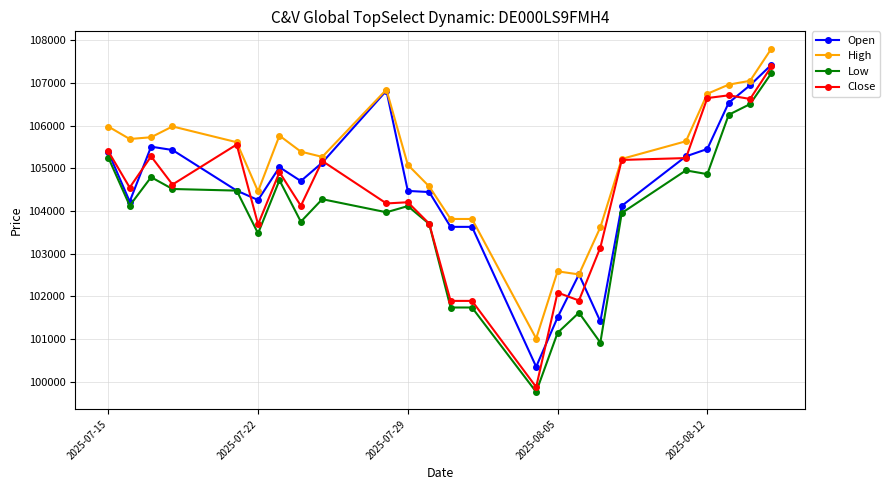

True or false: Open has more than 2 interior local peaks.

True